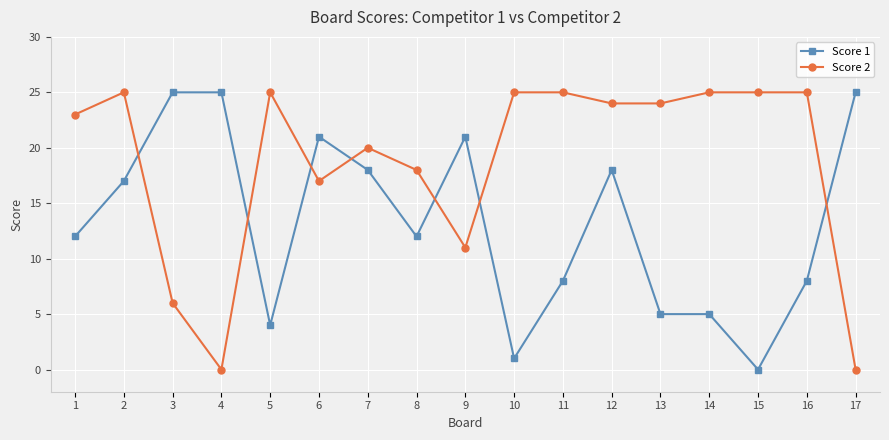

Which series has the largest total across all categories?

Score 2